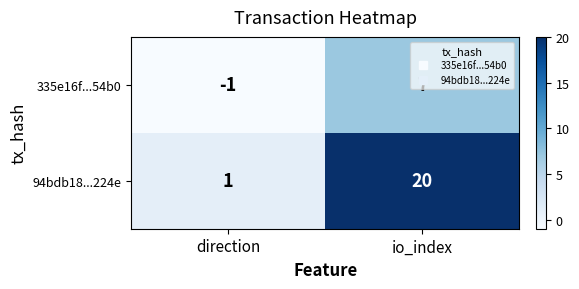

What is the sum of the 94bdb18...224e values at direction and io_index?

21